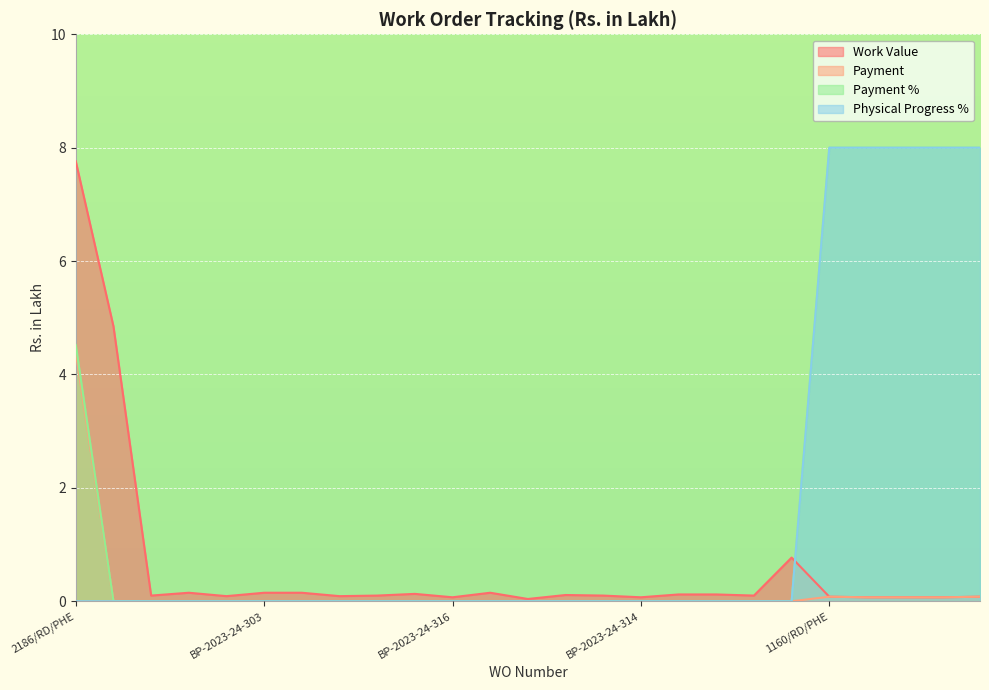

Is the value of Work Value at BP-2023-24-308 greater than the value of Physical Progress % at 1160/RD/PHE?

No